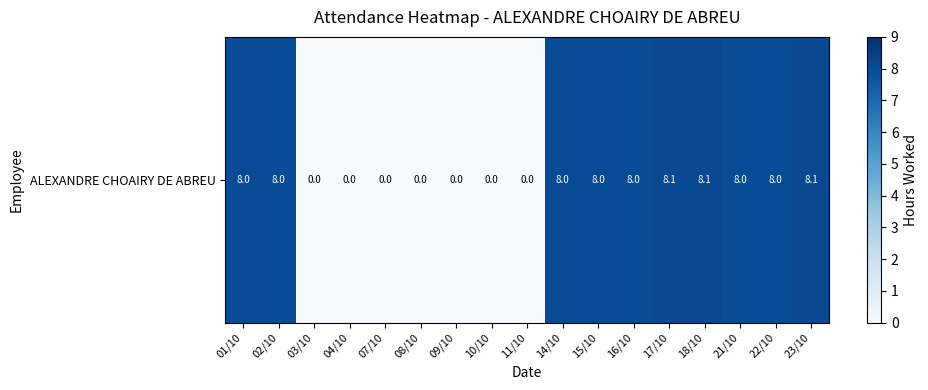

Reading right to left, extract all data points from this chart.

23/10=8.1	22/10=8.0	21/10=8.0	18/10=8.1	17/10=8.1	16/10=8.0	15/10=8.0	14/10=8.0	11/10=0.0	10/10=0.0	09/10=0.0	08/10=0.0	07/10=0.0	04/10=0.0	03/10=0.0	02/10=8.0	01/10=8.0